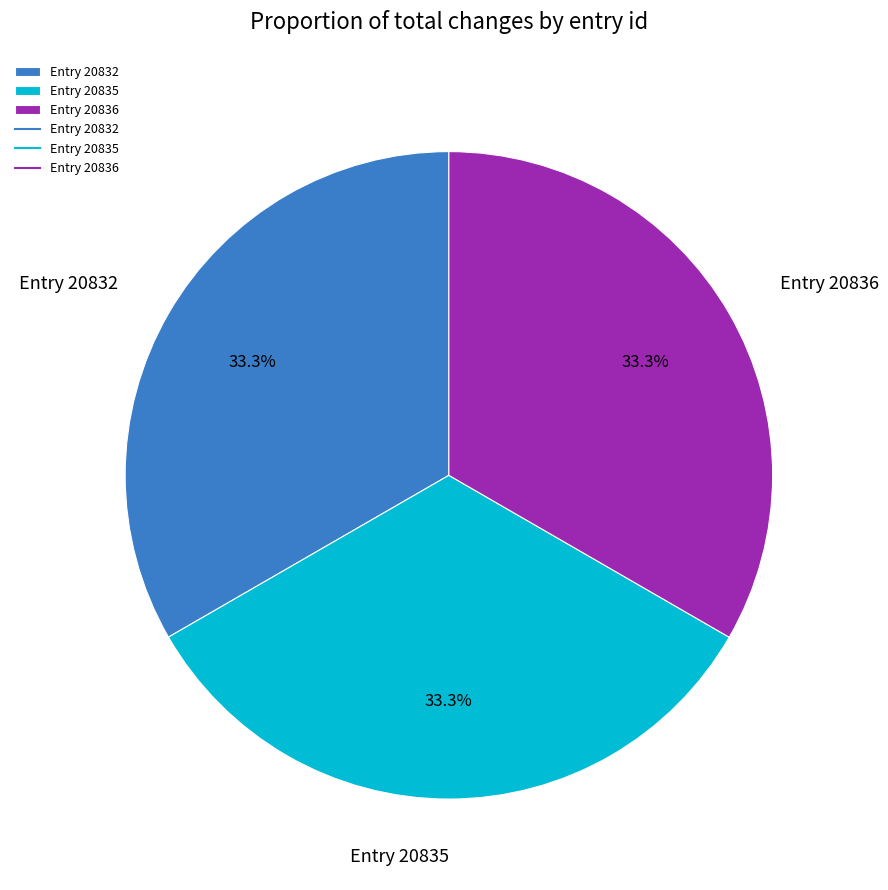

What percentage is the Entry 20836 slice, to the nearest percent?

33%